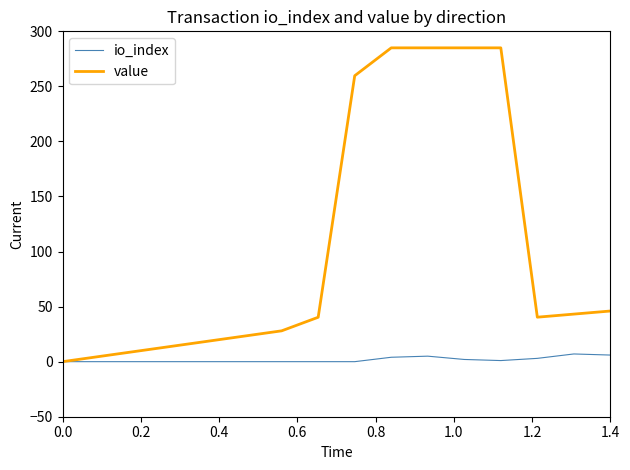

List the series in order of their peak value, lowest first.

io_index, value